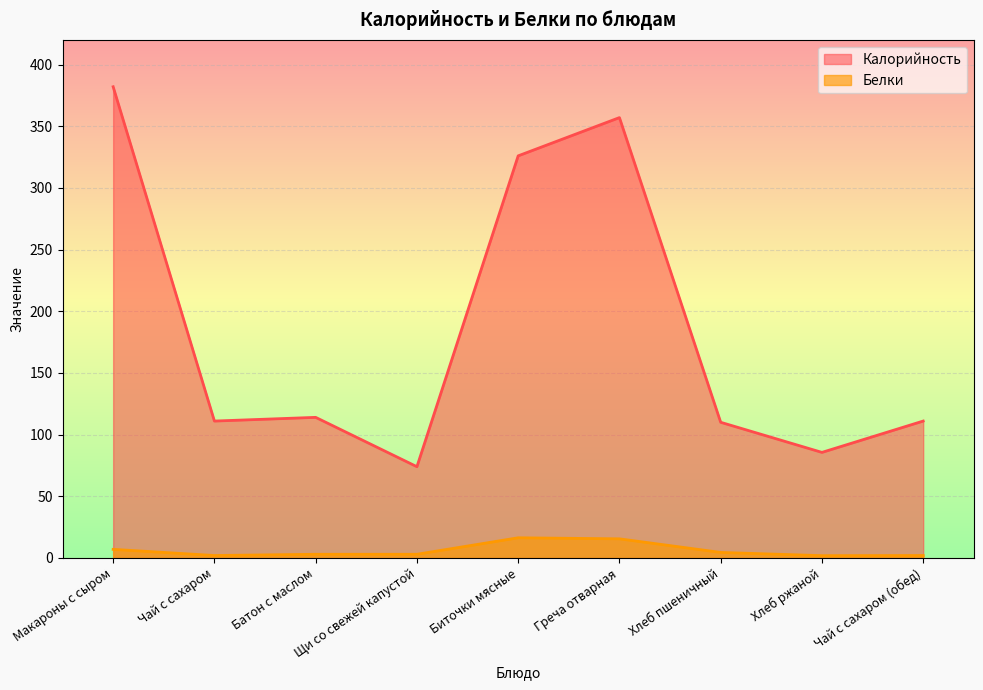

What is the sum of the Белки values at Батон с маслом and Щи со свежей капустой?

6.0